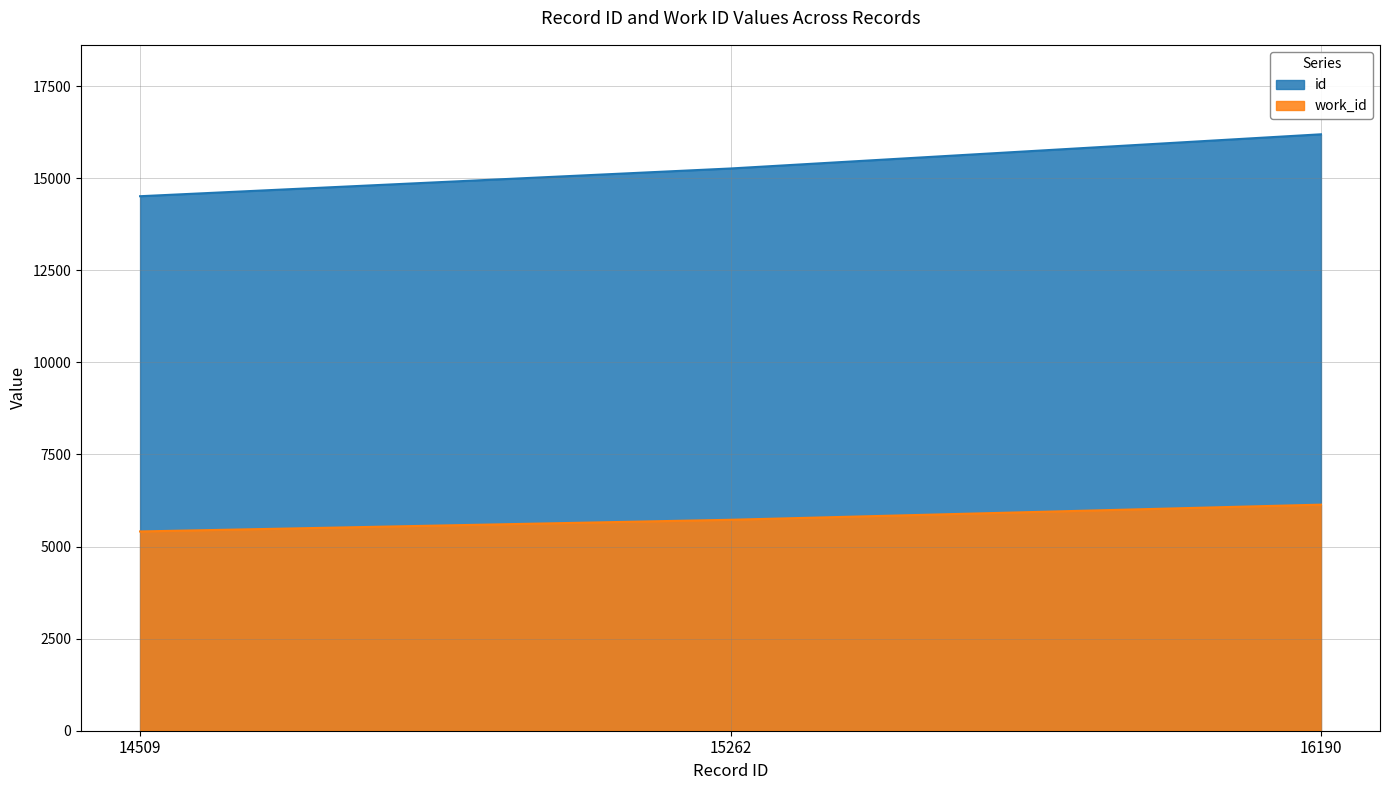

Read the id value at 16190, to the nearest 50.

16200